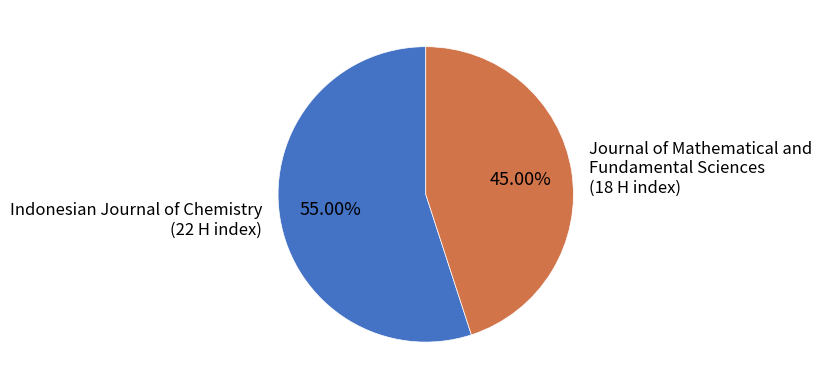

Which slice is the smallest?

Journal of Mathematical and Fundamental Sciences